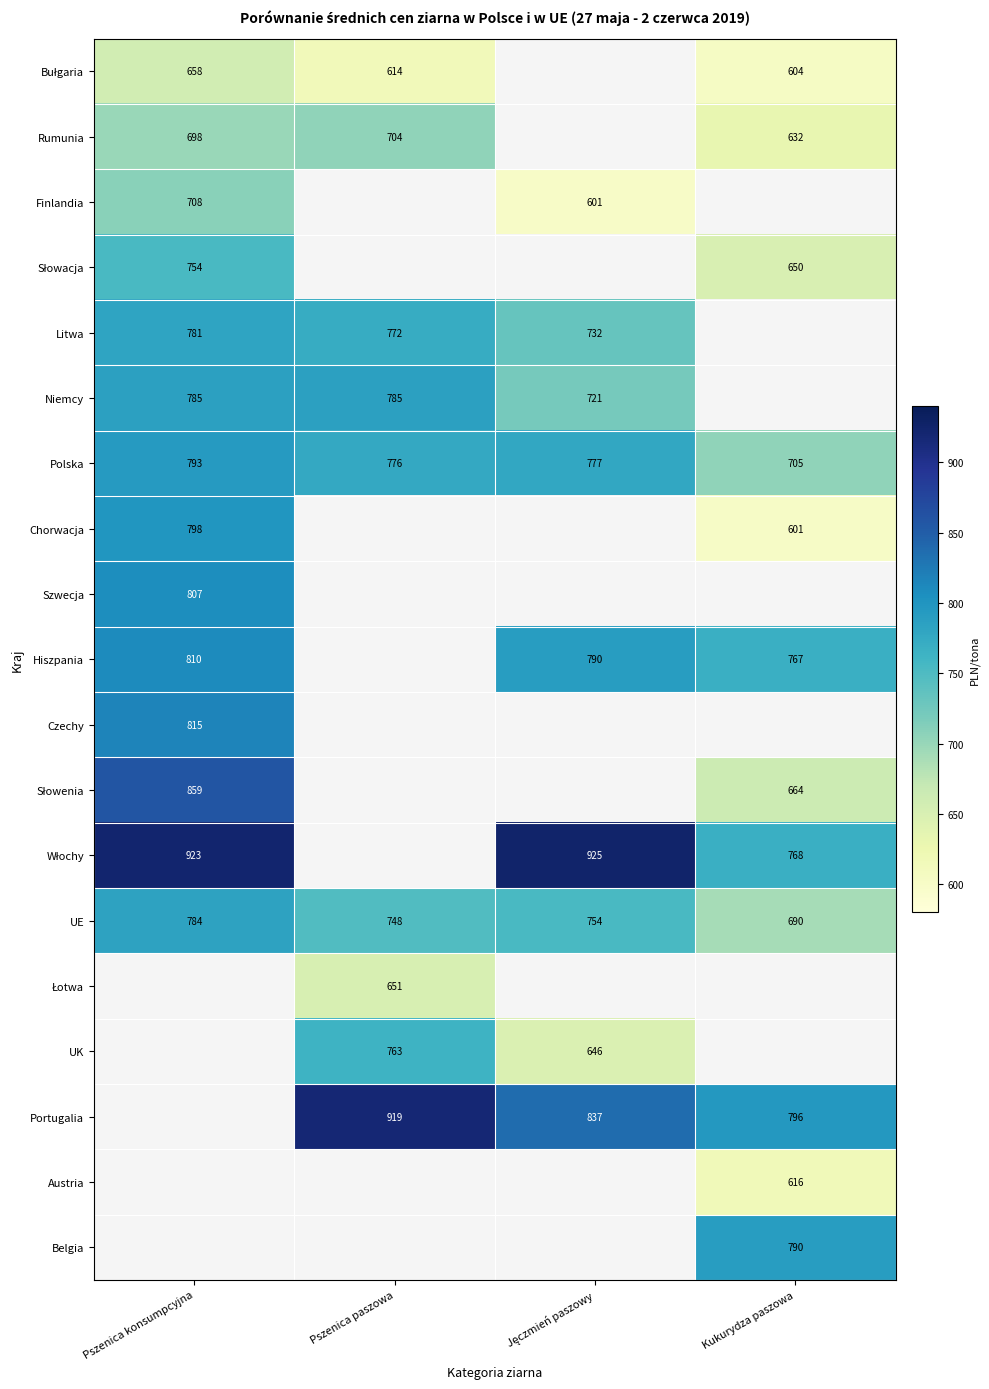

What is the maximum value shown in the chart?

925.0